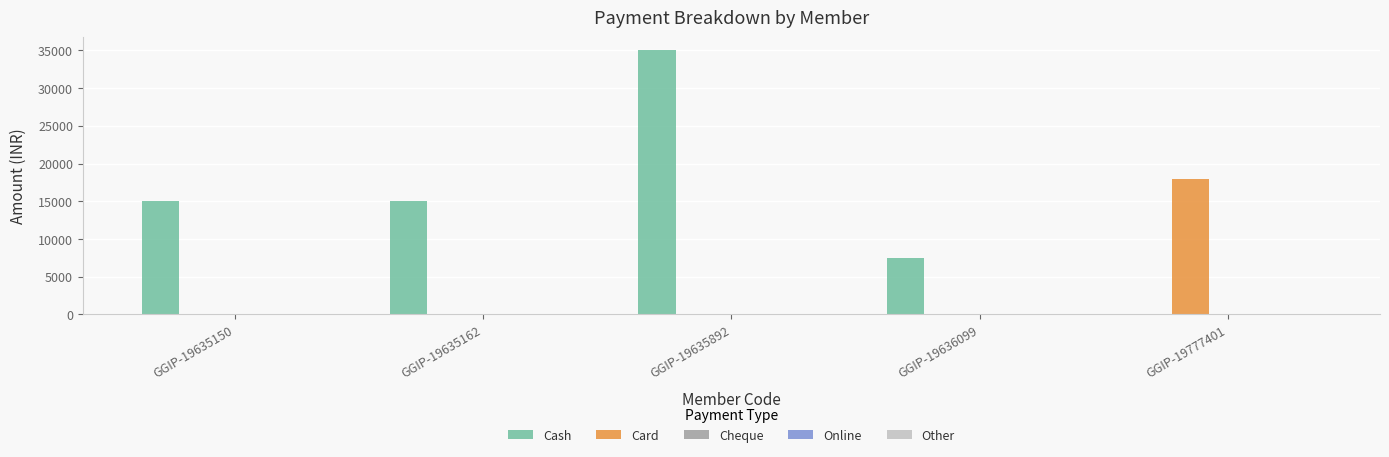

Which series has the largest total across all categories?

Cash